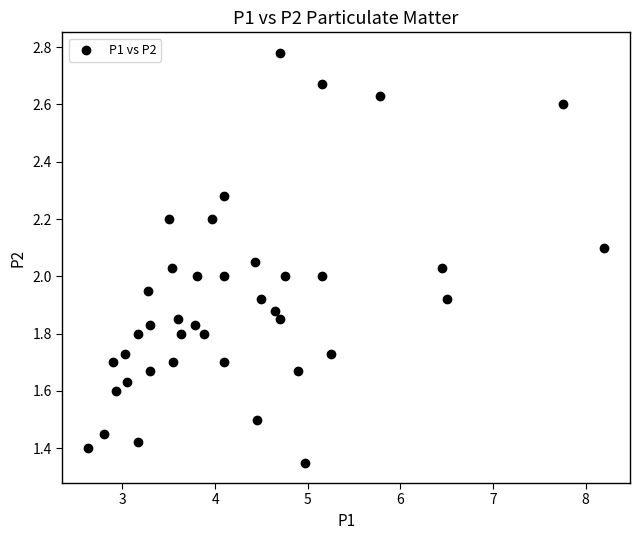

What is the range of X values (max minus min)?

5.6